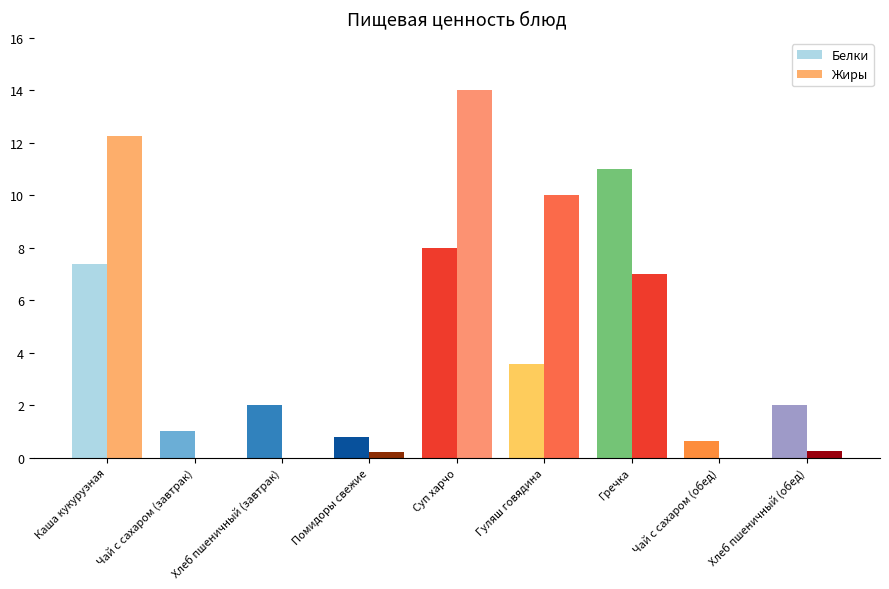

What position from the left is Гречка?

7